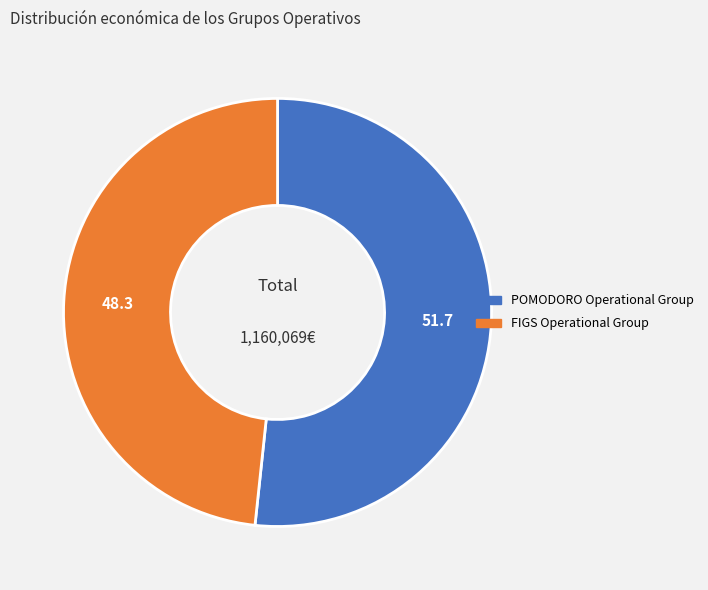

Between FIGS Operational Group and POMODORO Operational Group, which is larger?

POMODORO Operational Group